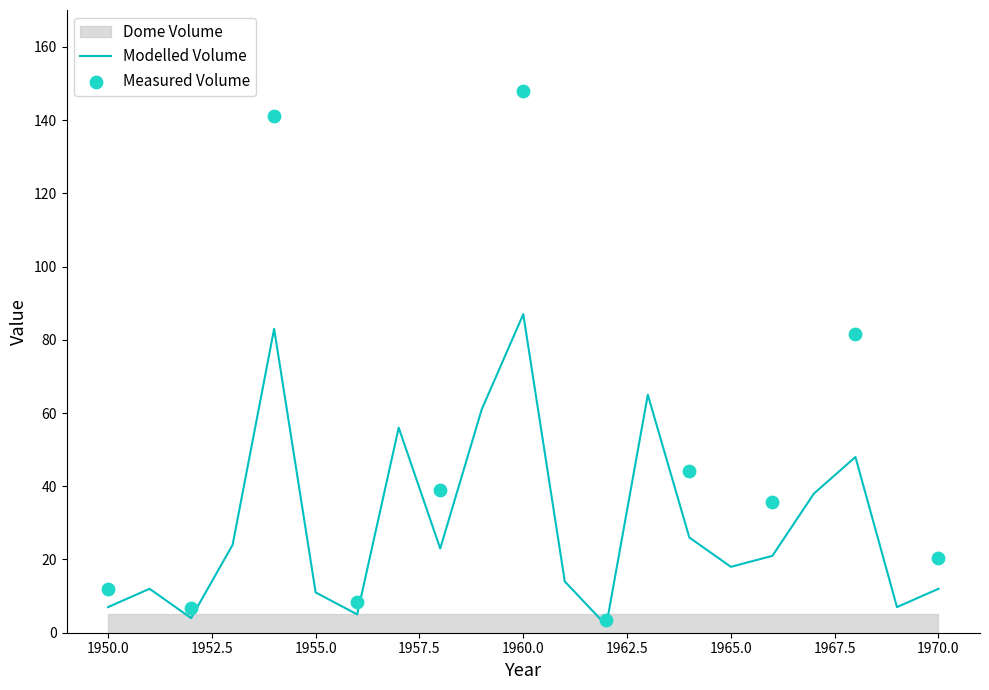

What is the change in value from 1952 to 1964?

+22